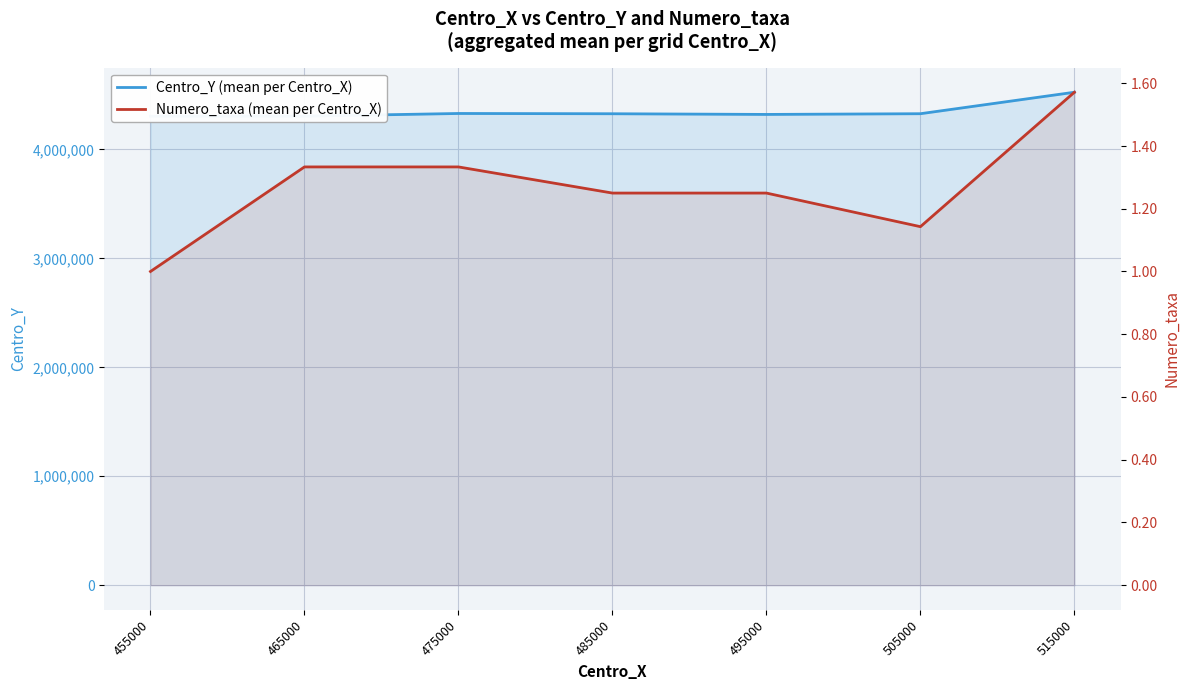

Where is Centro_Y (mean per Centro_X) nearest to the value 4415000?

475000